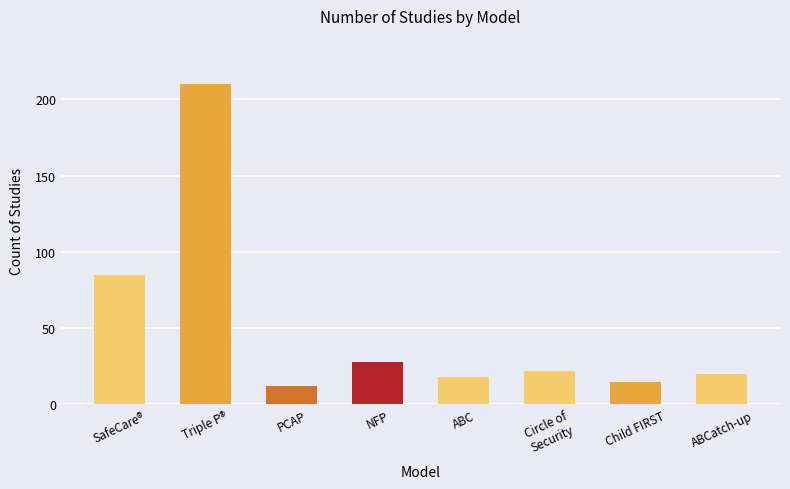

How many values are below 22?

4